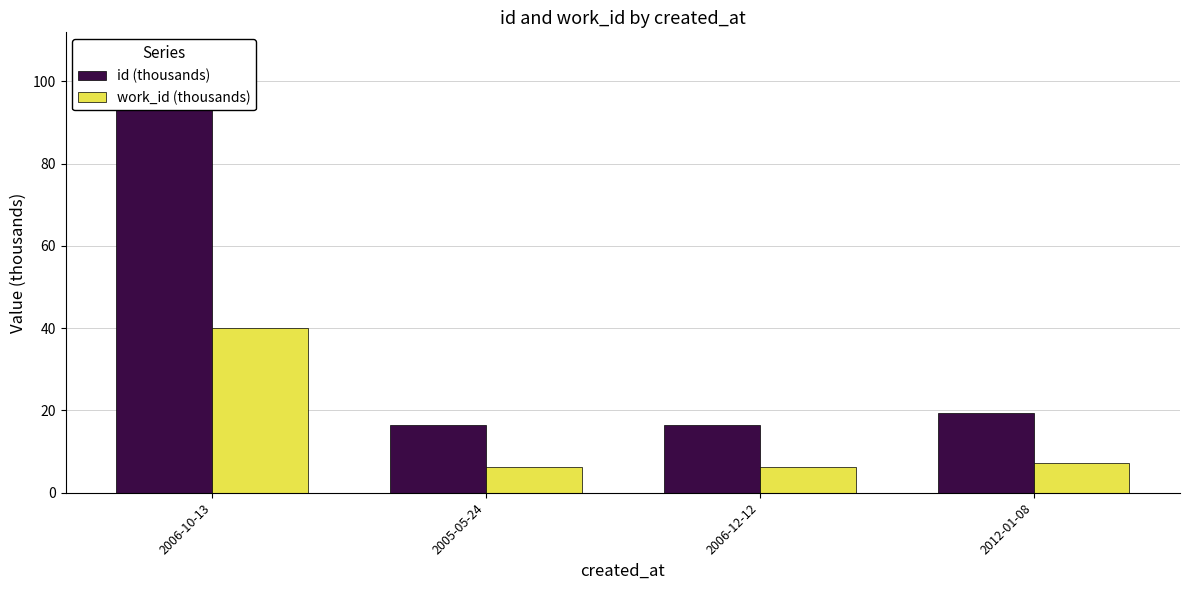

What is the value of the work_id (thousands) bar at the 1st from the left?

39.9